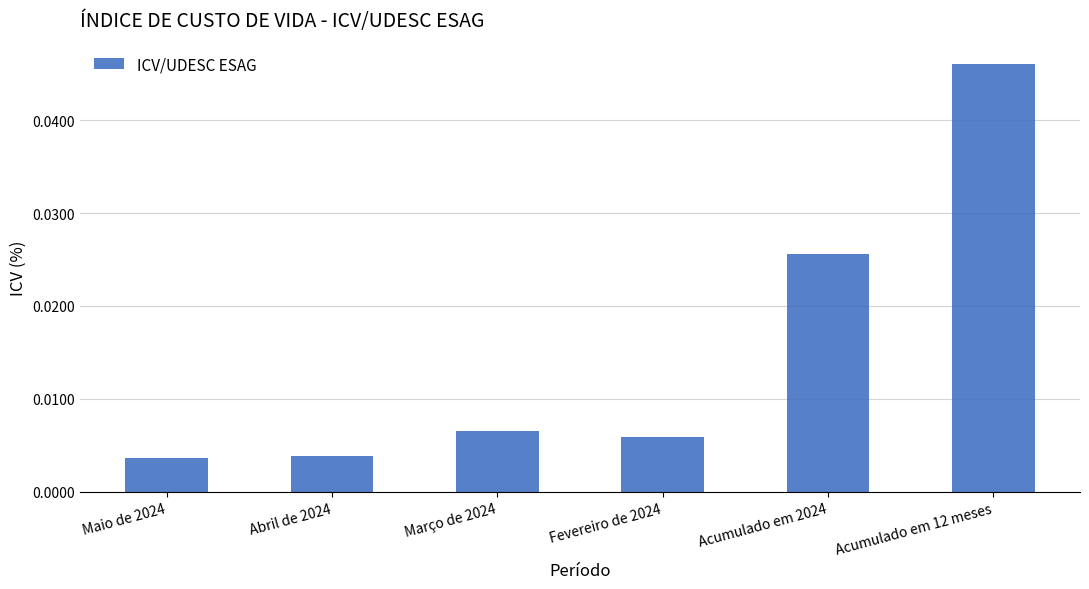

The value at Acumulado em 12 meses is 0.1. True or false?

False